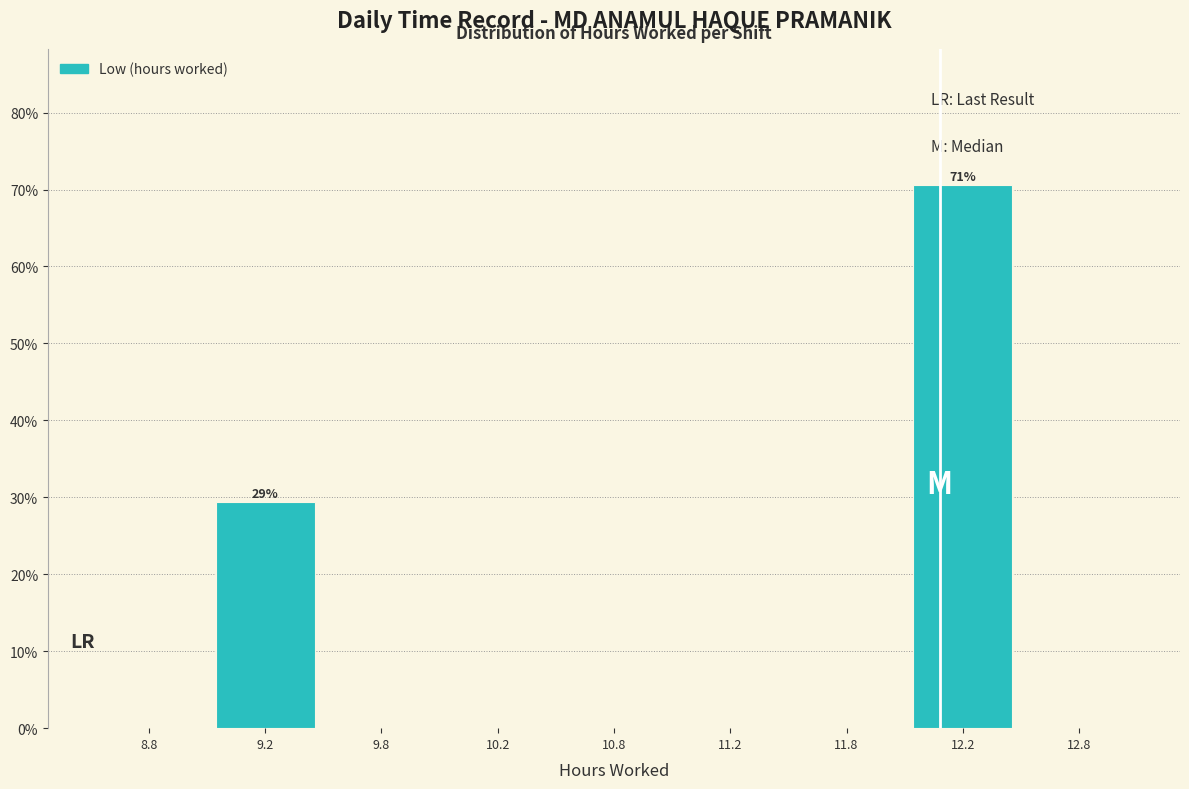

Reading right to left, list all the values displayed in this chart.

12.8=0.0	12.2=70.6	11.8=0.0	11.2=0.0	10.8=0.0	10.2=0.0	9.8=0.0	9.2=29.4	8.8=0.0